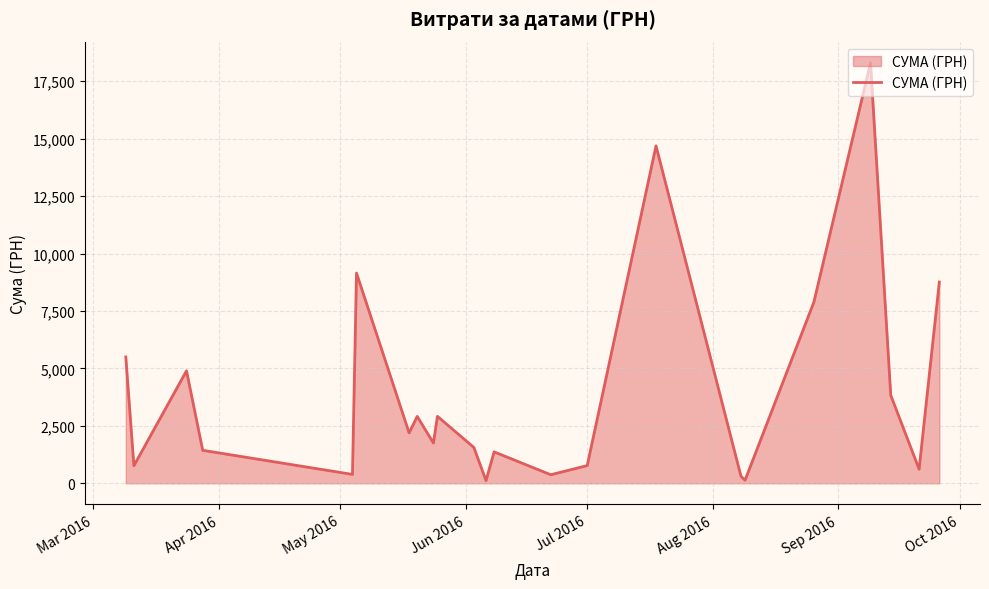

True or false: the data has more than 0 interior local peaks.

True